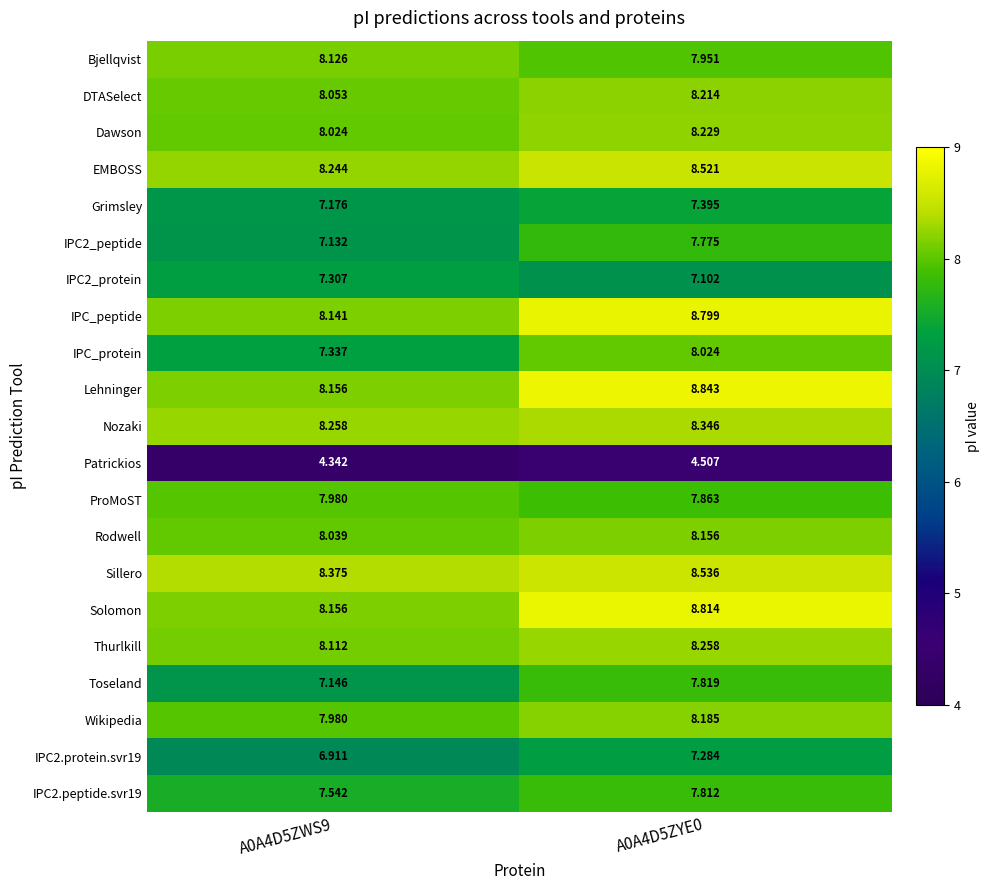

Which series has the largest total across all categories?

Lehninger